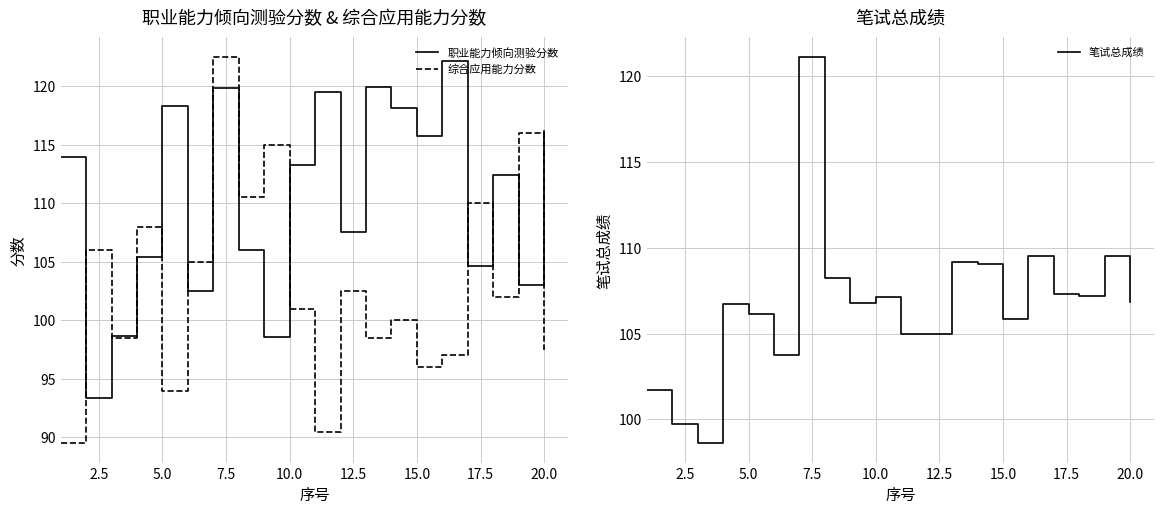

The value of 综合应用能力分数 at 20.0 is 97.5. True or false?

True